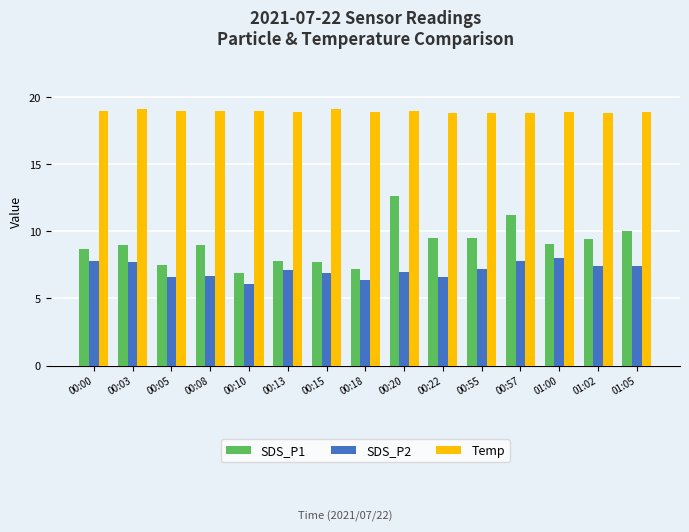

Rank the series by their average value, from lowest to highest.

SDS_P2, SDS_P1, Temp